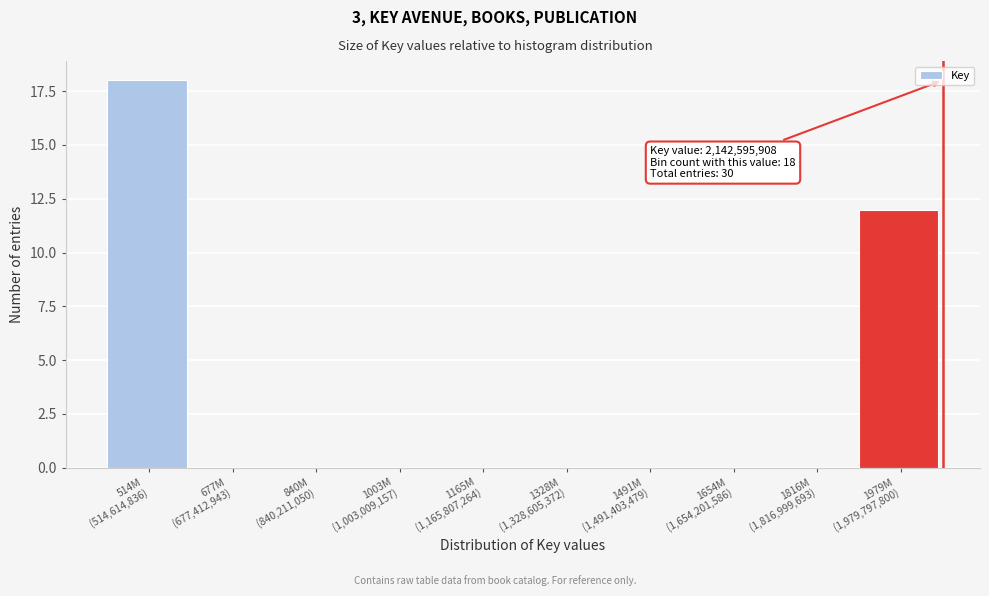

What is the greatest value displayed?

18